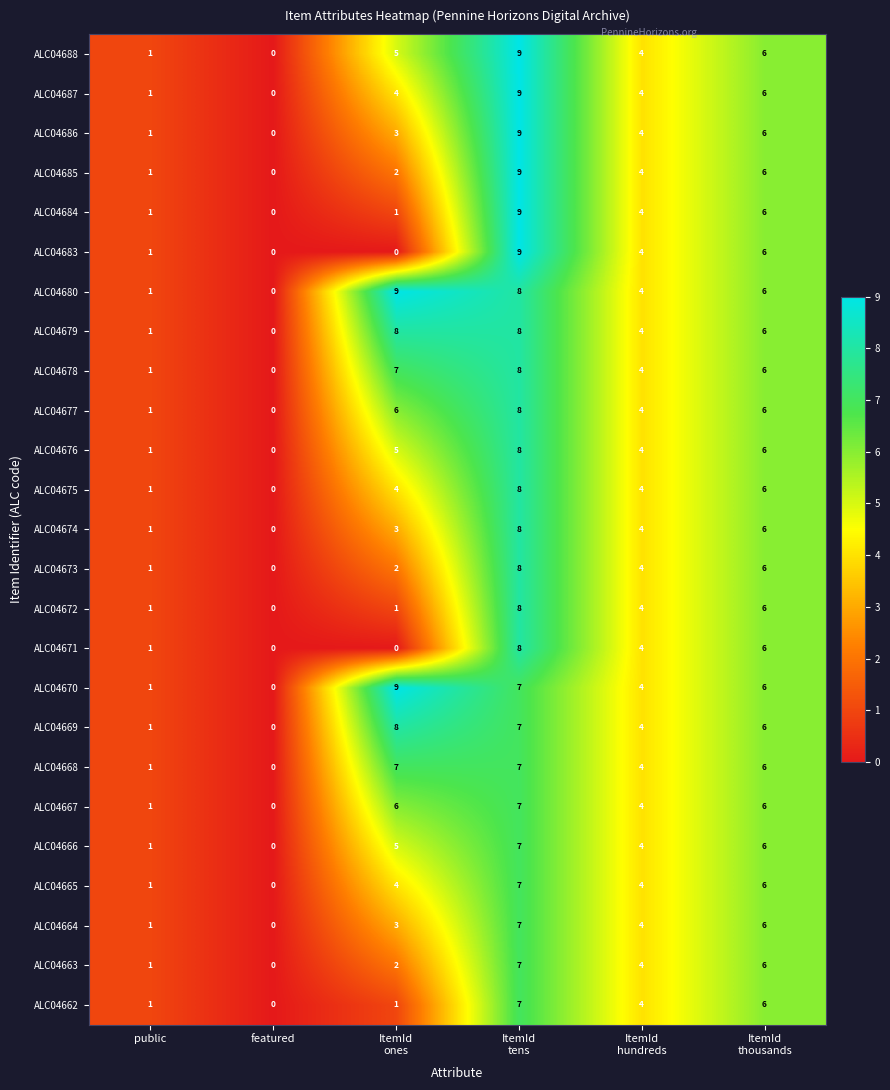

What is the difference between the maximum and minimum values in the ALC04663 series?

7